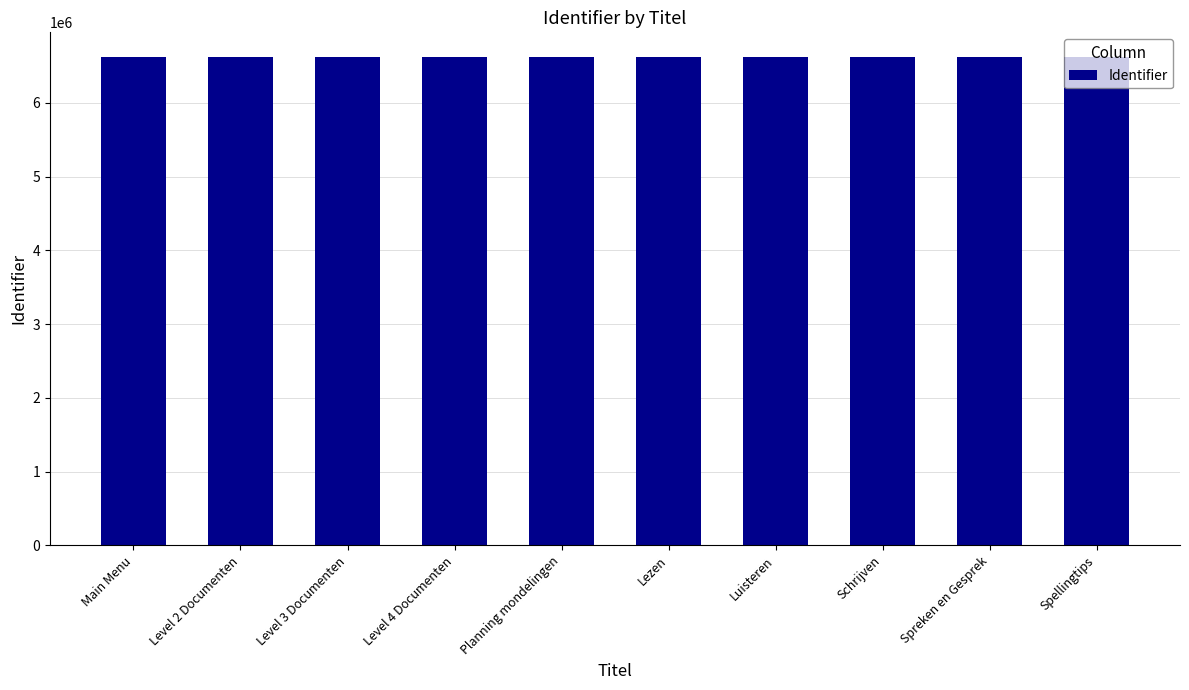

Read the value at Spellingtips.

6623609